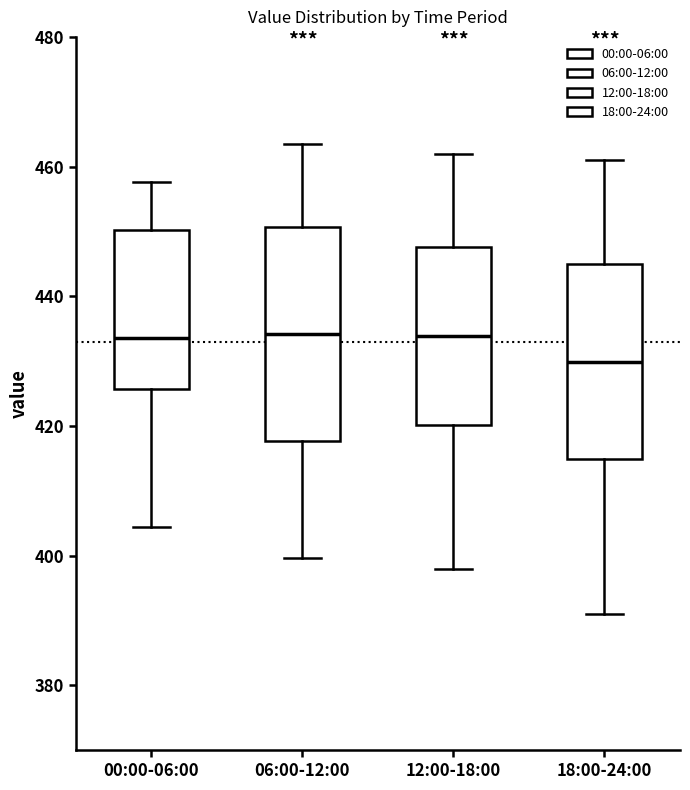

Reading left to right, read every box against the y-axis: the position of its median line, the range the box covers, and the ends of its whiskers. The values are not printed on the chart, so give them approximately, as read against the axis.

00:00-06:00: median 434, box 426 to 450, whiskers 404 to 458
06:00-12:00: median 434, box 418 to 450, whiskers 400 to 464
12:00-18:00: median 434, box 420 to 448, whiskers 398 to 462
18:00-24:00: median 430, box 414 to 444, whiskers 392 to 462